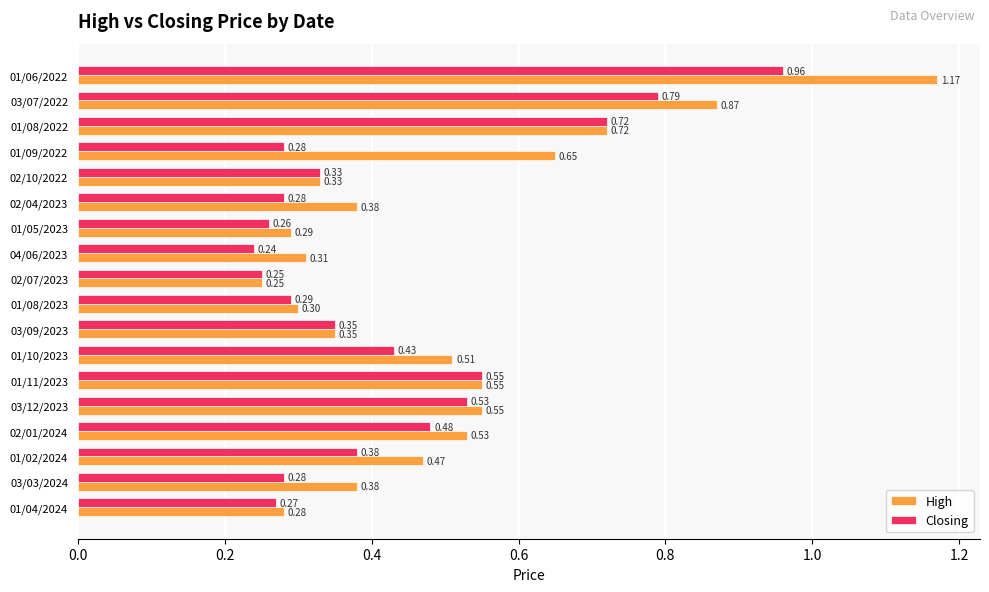

What is the sum of all Closing values?

7.7